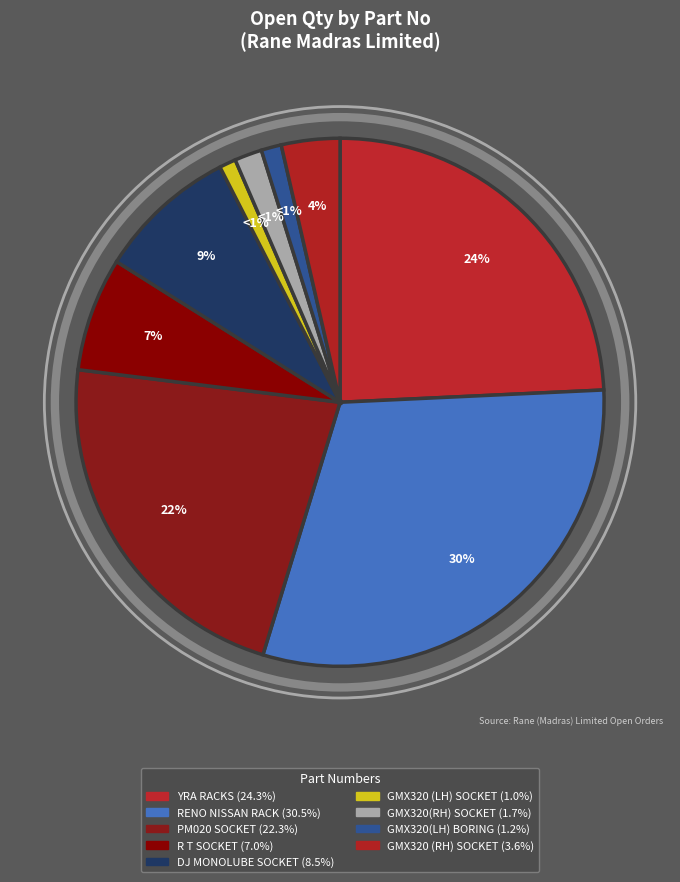

Is there a majority slice in this chart?

No